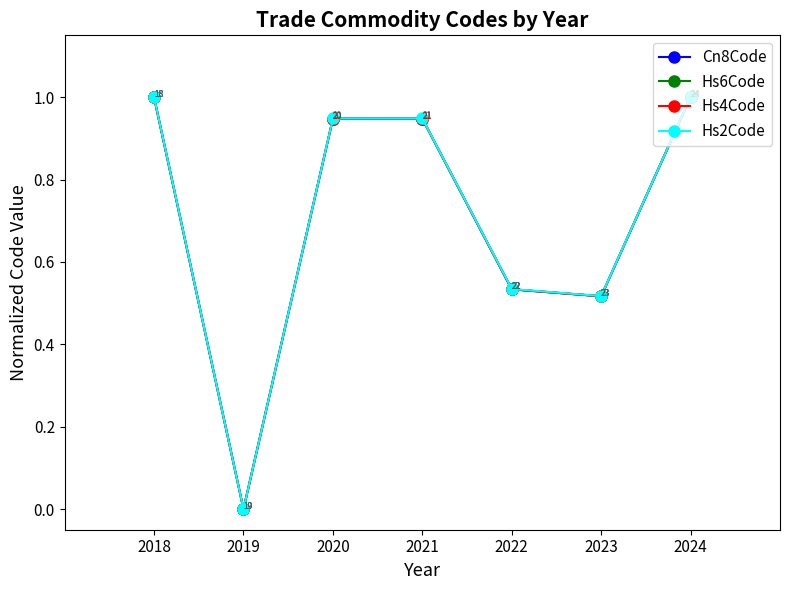

At which label is Cn8Code closest to 0?

2019